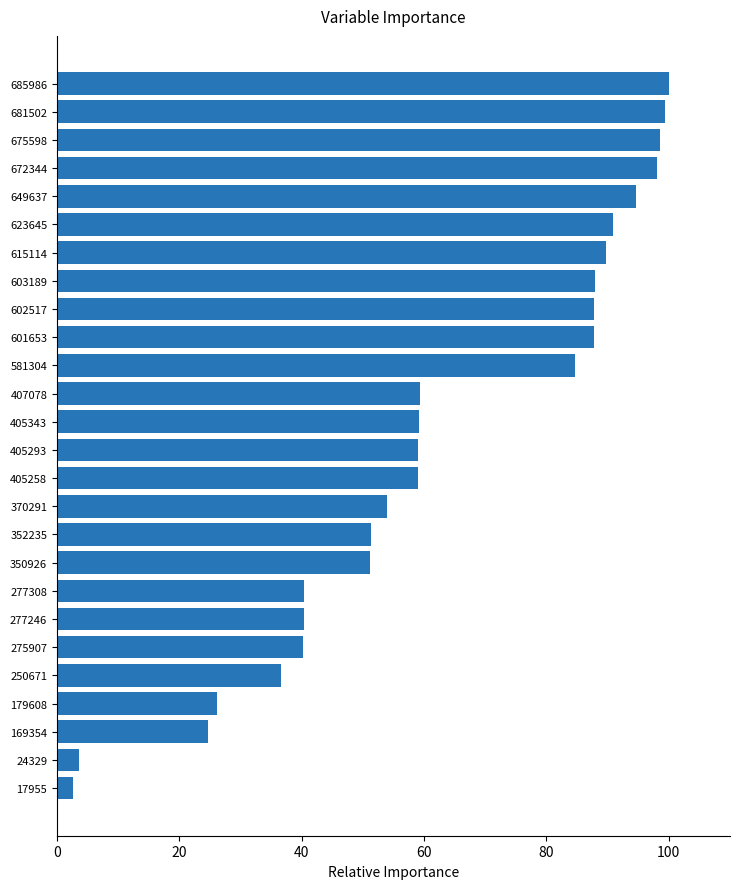

What is the greatest value displayed?

100.0